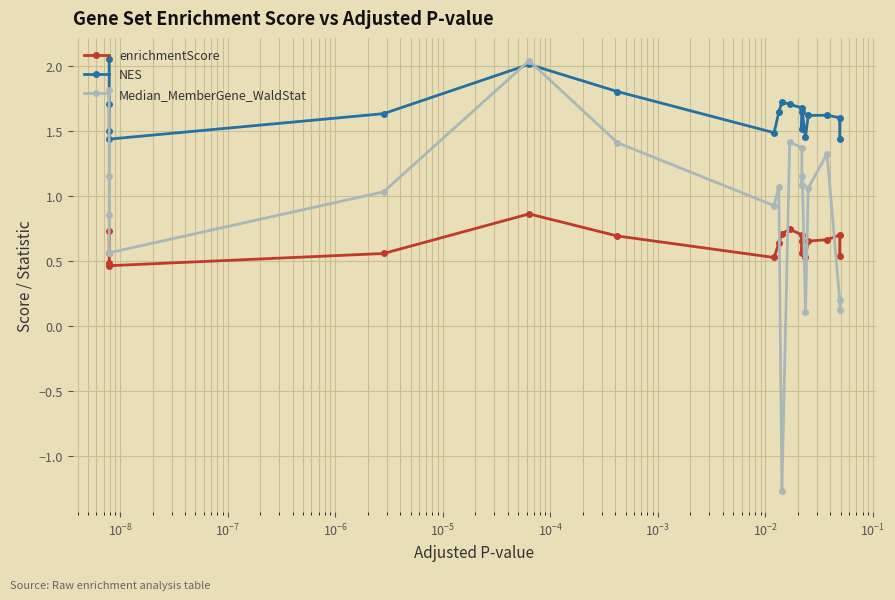

What is the minimum value shown in the chart?

-1.3